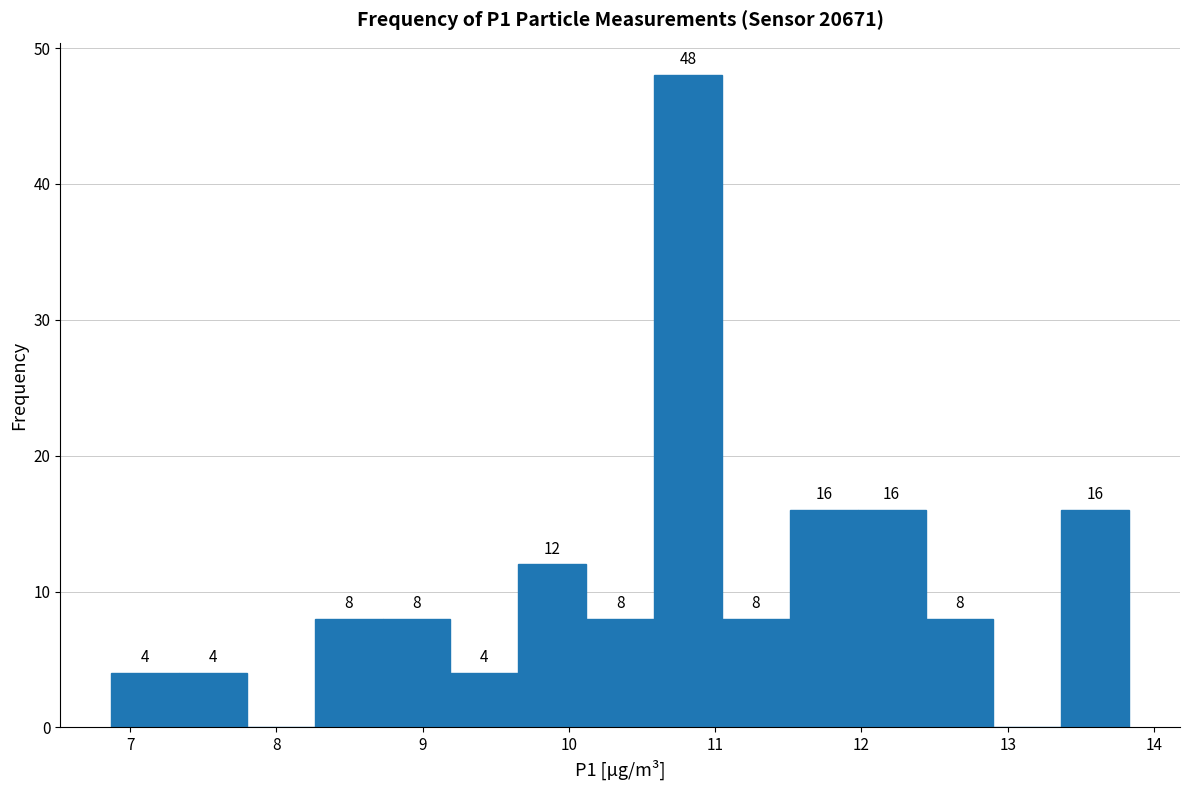

Over which range of the x-axis is the bar tallest?

10.6 to 11.0